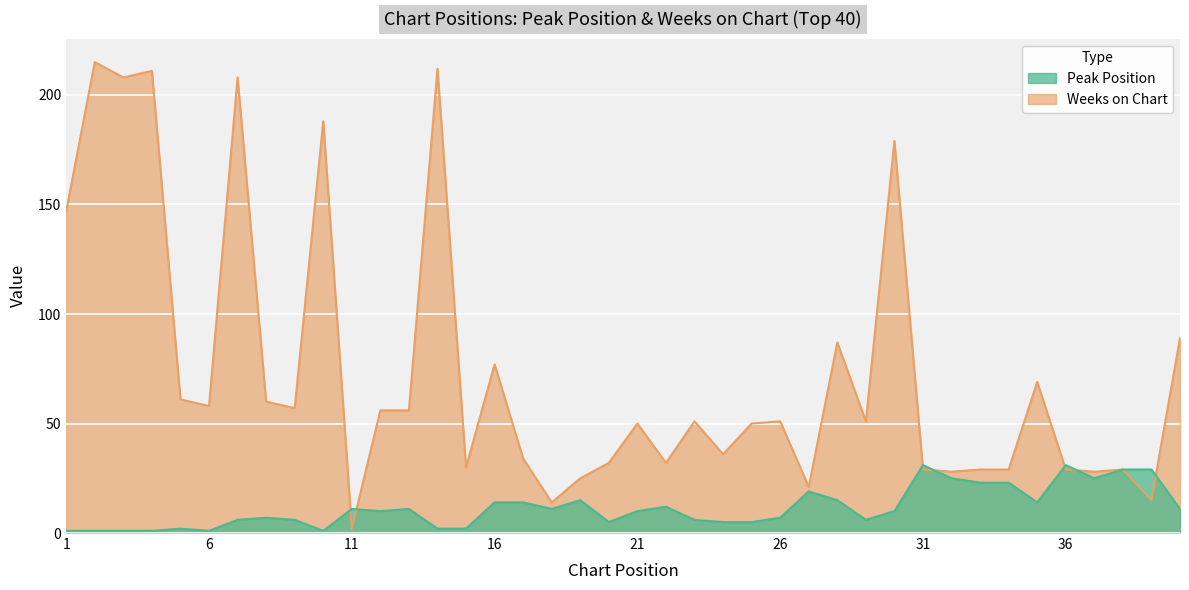

Which category has the lowest value across all series?

1